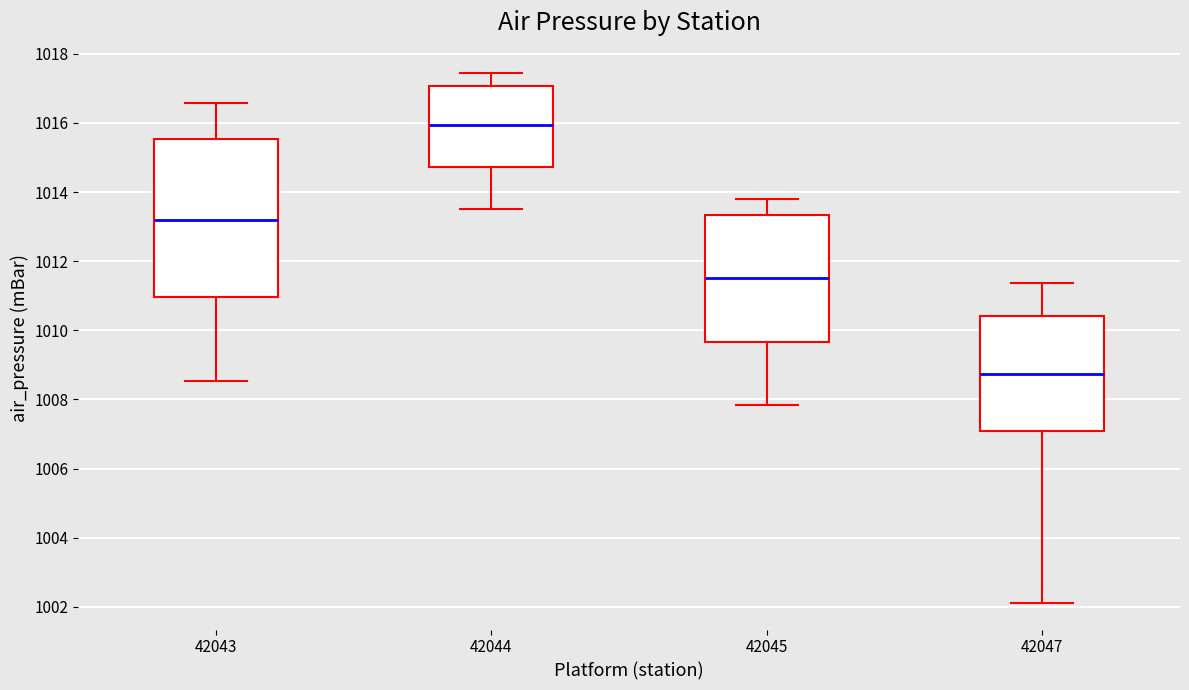

Which box is the tallest, from its lower edge to its upper edge?

42043